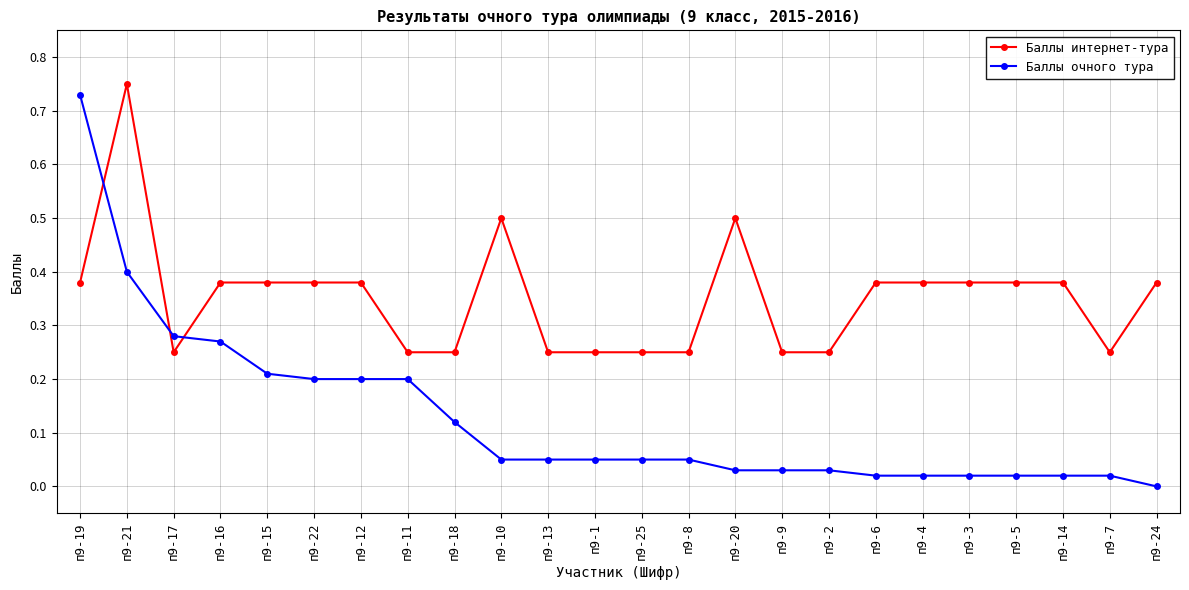

The value of Баллы очного тура at п9-22 is 0.3. True or false?

False